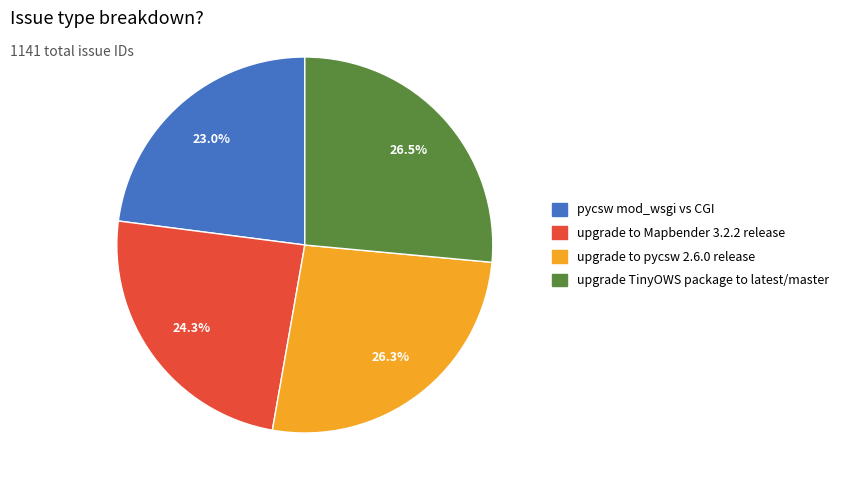

The pycsw mod_wsgi vs CGI slice represents 31% of the pie. True or false?

False